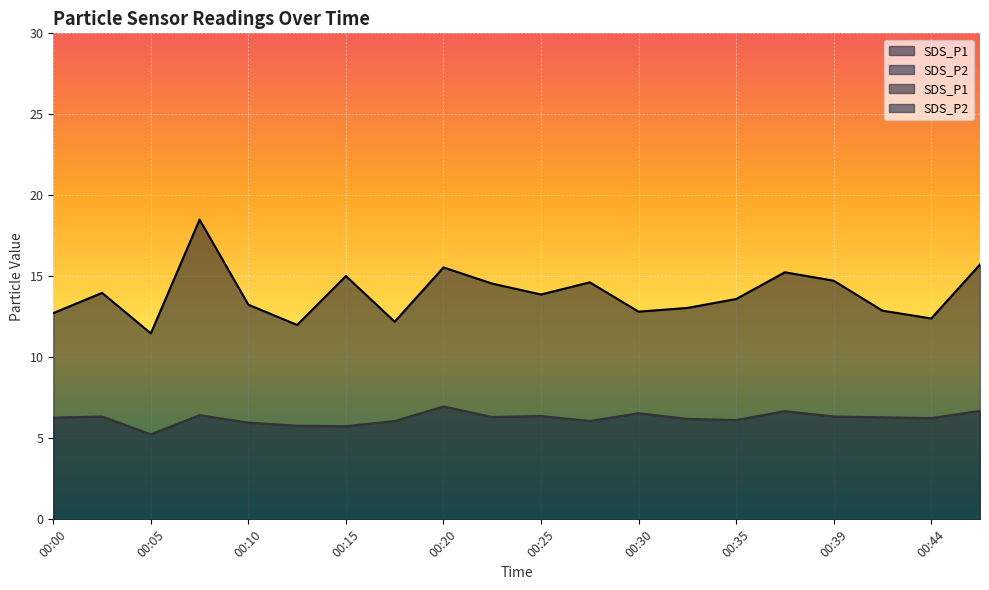

What are all the series names shown in the legend?

SDS_P1, SDS_P2